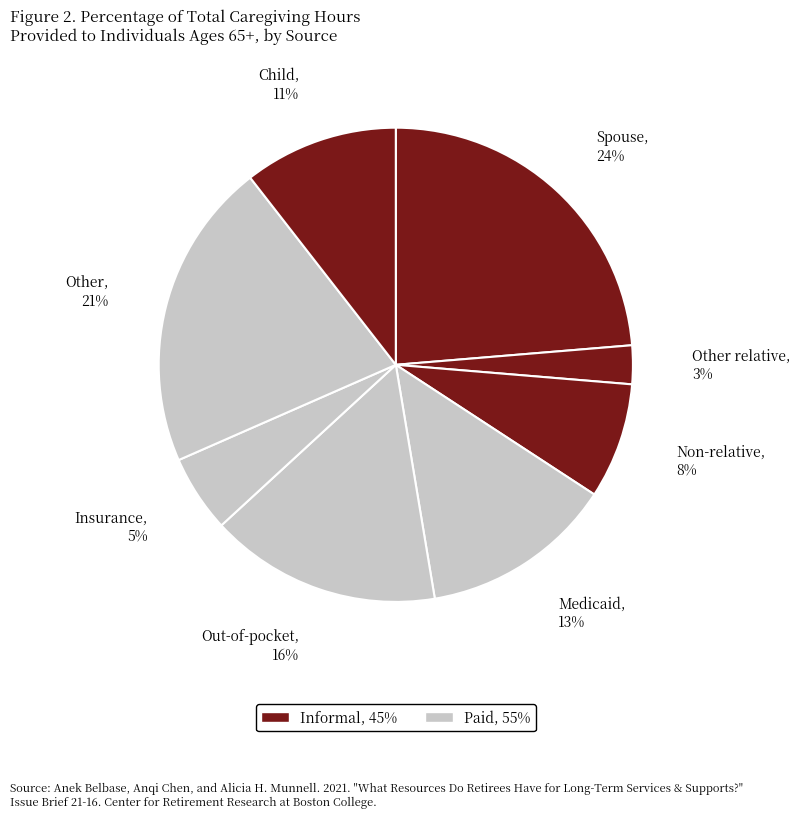

To the nearest percent, what is the difference between the largest and smallest slice percentages?

21%